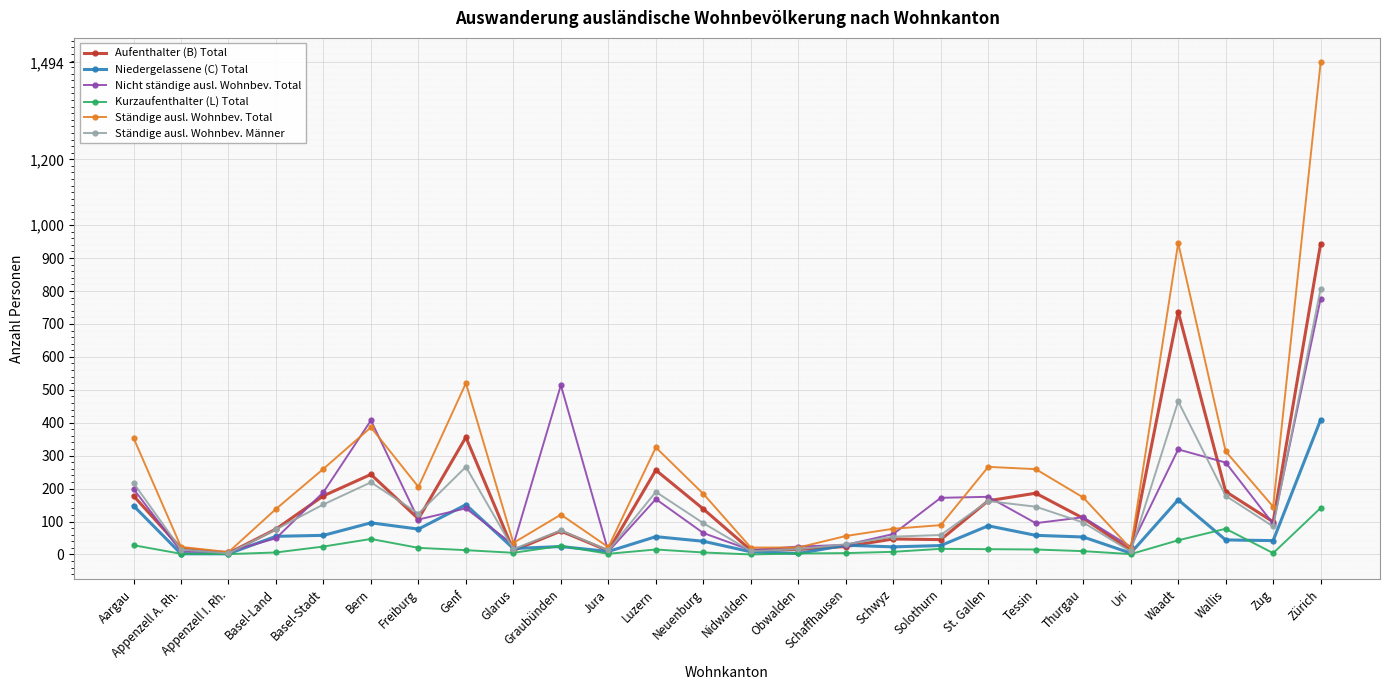

At which label is Ständige ausl. Wohnbev. Männer closest to 405?

Waadt